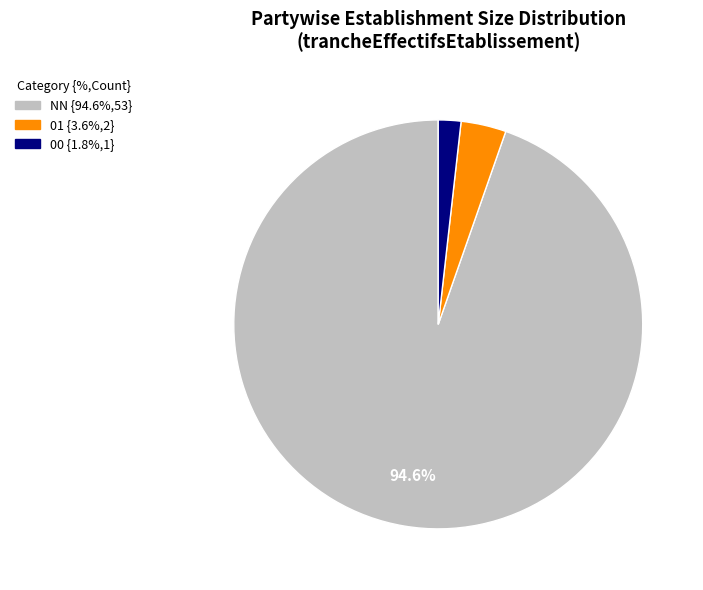

How many segments does this pie chart have?

3